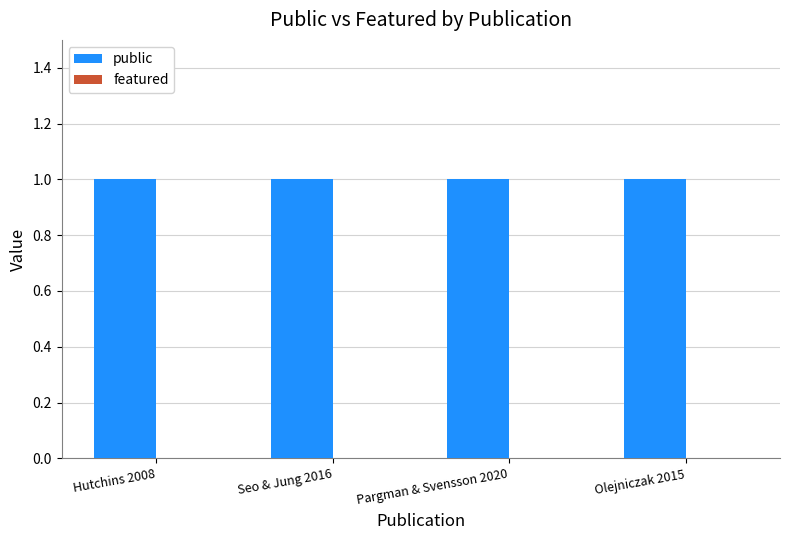

List the labels in order of featured value, largest first.

Hutchins 2008, Seo & Jung 2016, Pargman & Svensson 2020, Olejniczak 2015